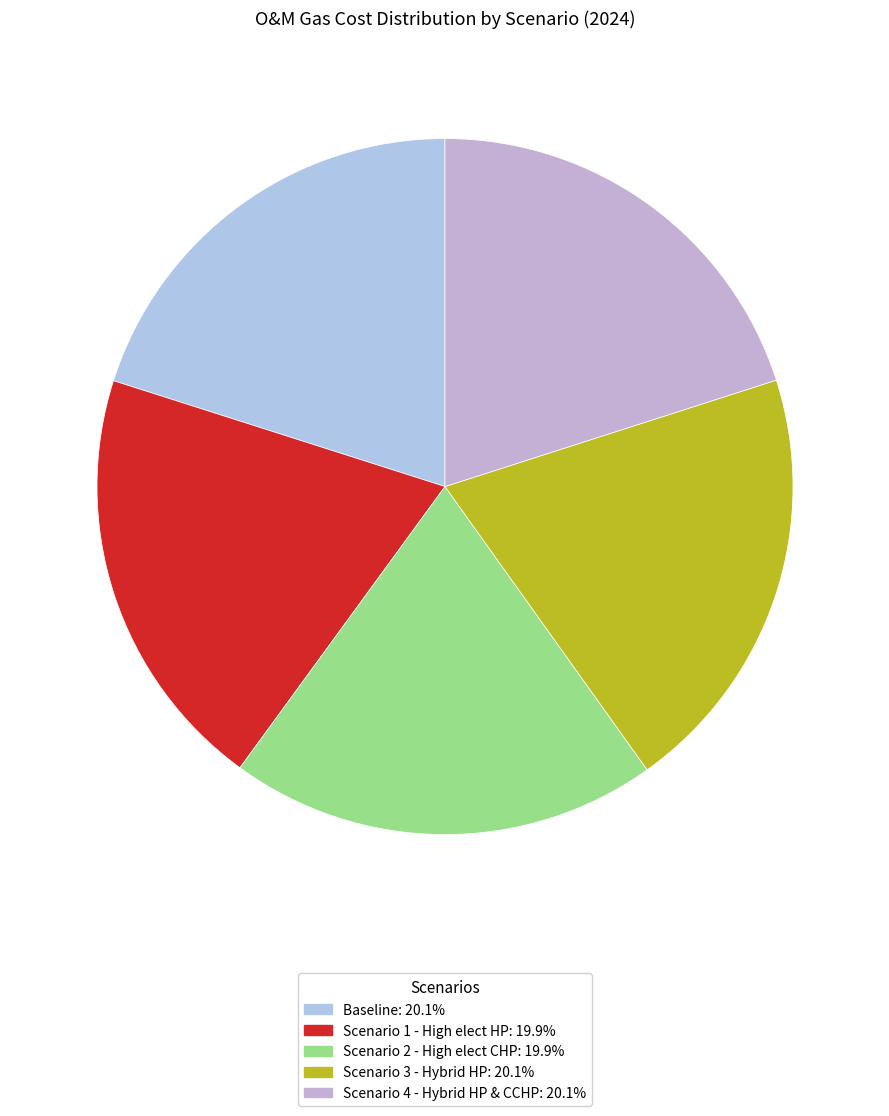

How many segments does this pie chart have?

5